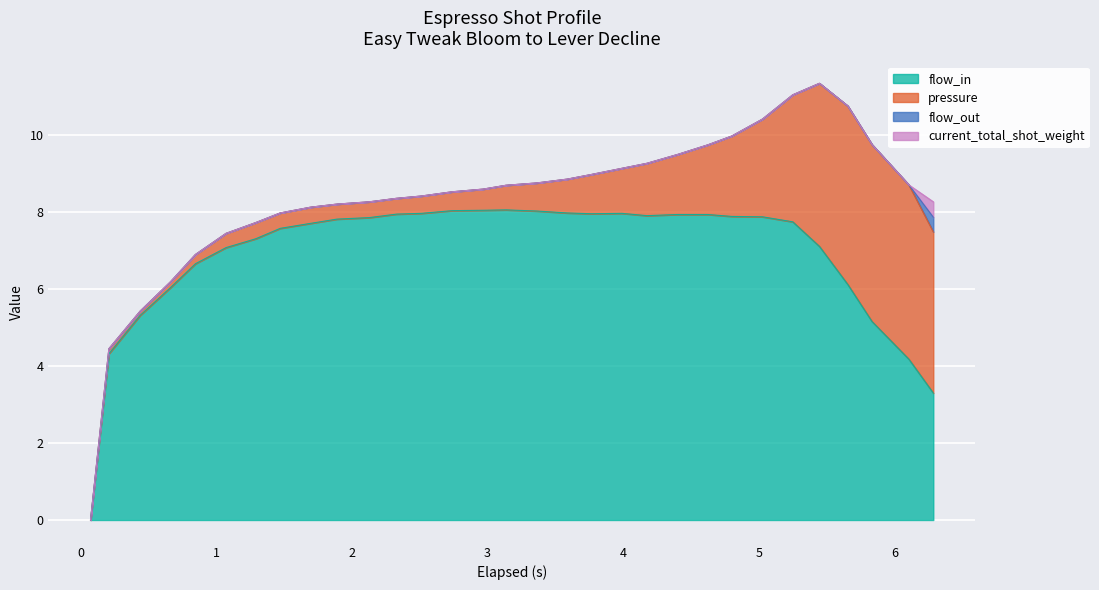

Is it true that flow_out equals -0.1 at 1.074?

False